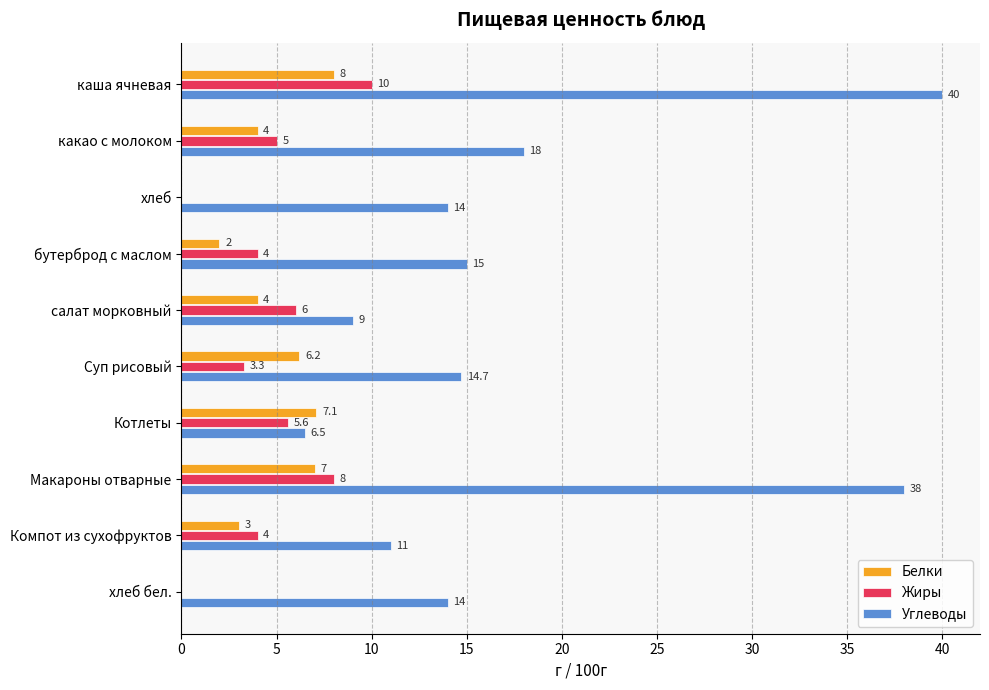

Is the value of Углеводы at Суп рисовый greater than the value of Белки at Котлеты?

Yes